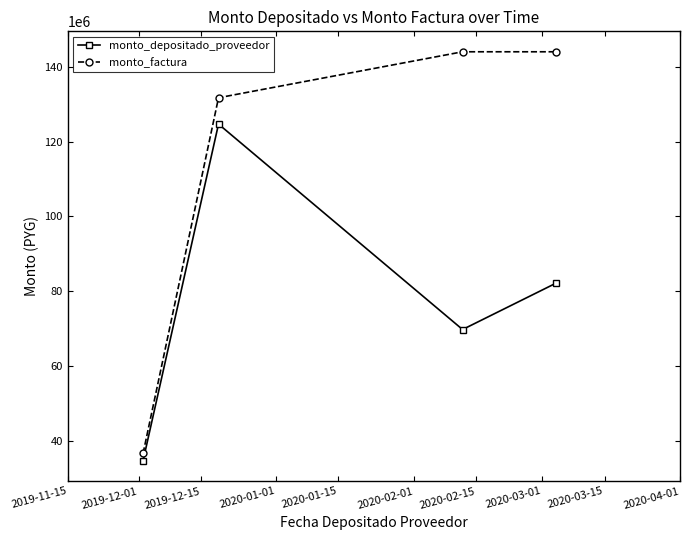

Which series has the largest total across all categories?

monto_factura